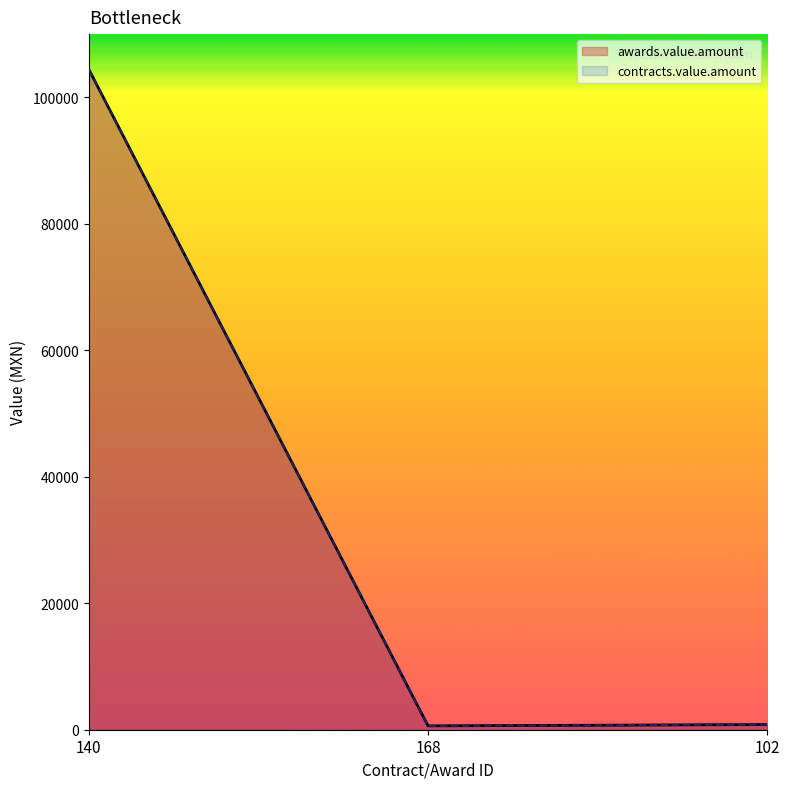

Count the number of data series in this chart.

2